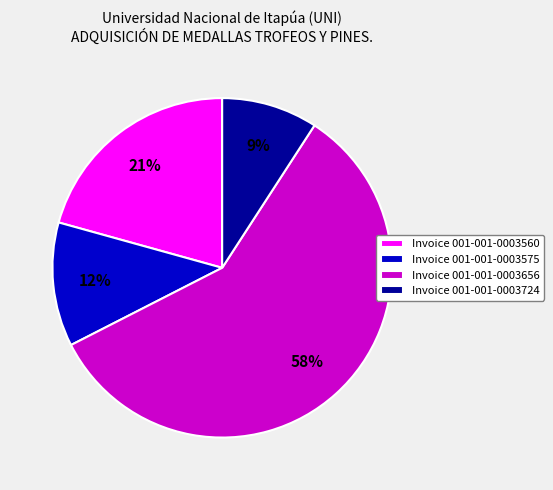

Is there a majority slice in this chart?

Yes